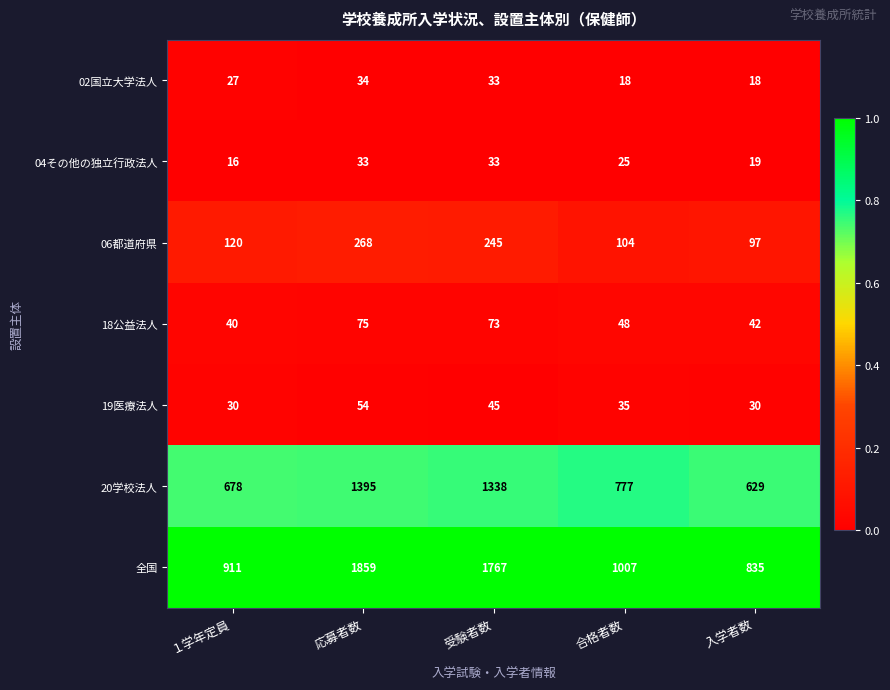

Read the 02国立大学法人 value at 入学者数, to the nearest 10.

20